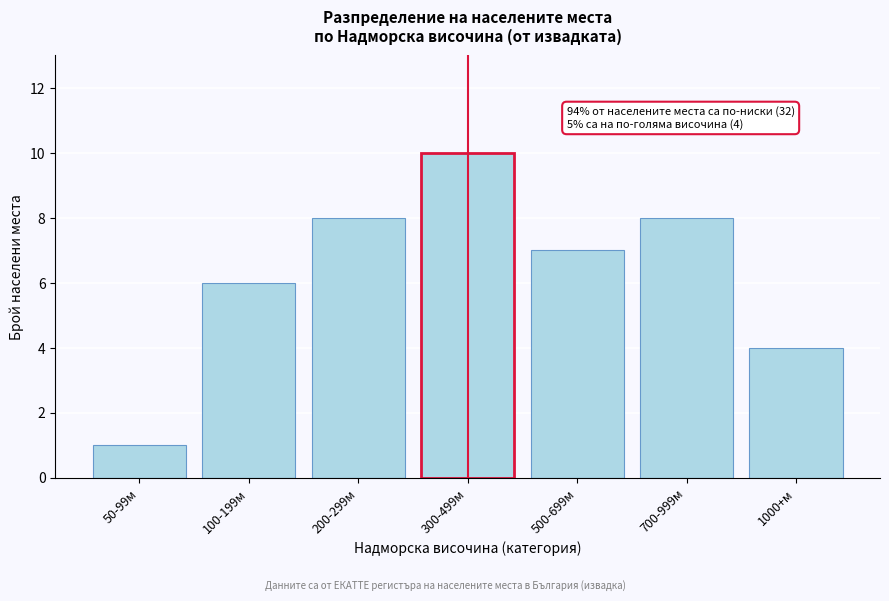

Reading left to right, list all the values displayed in this chart.

1	6	8	10	7	8	4